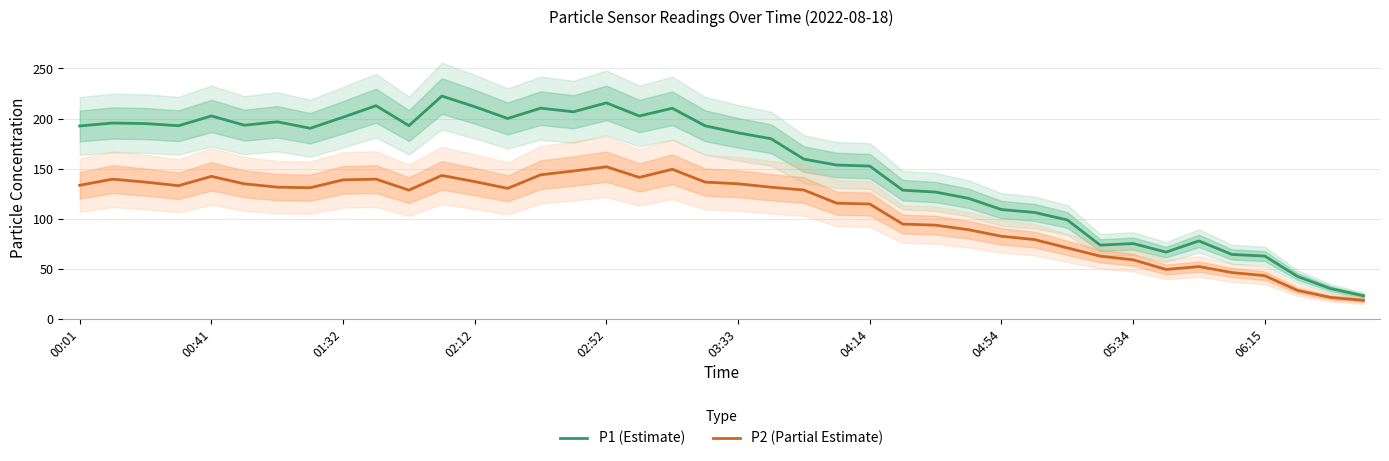

True or false: P1 (Estimate) and P2 (Partial Estimate) intersect in this chart.

False